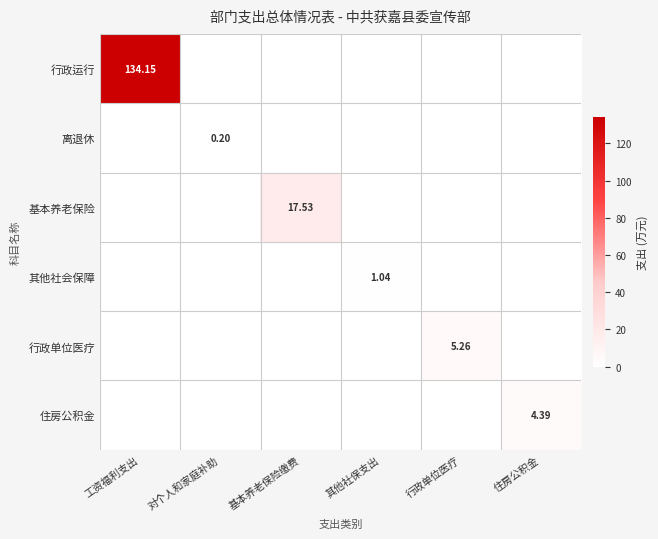

List the labels in order of 其他社会保障 value, smallest first.

工资福利支出, 对个人和家庭补助, 基本养老保险缴费, 行政单位医疗, 住房公积金, 其他社保支出